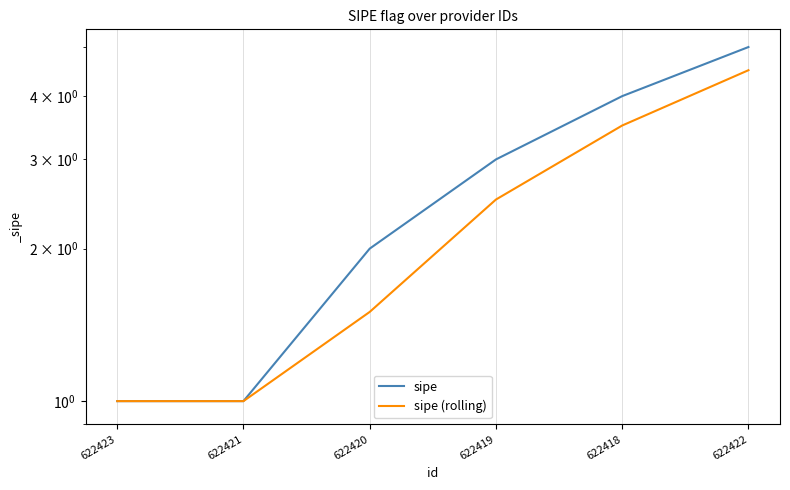

What are all the series names shown in the legend?

sipe, sipe (rolling)